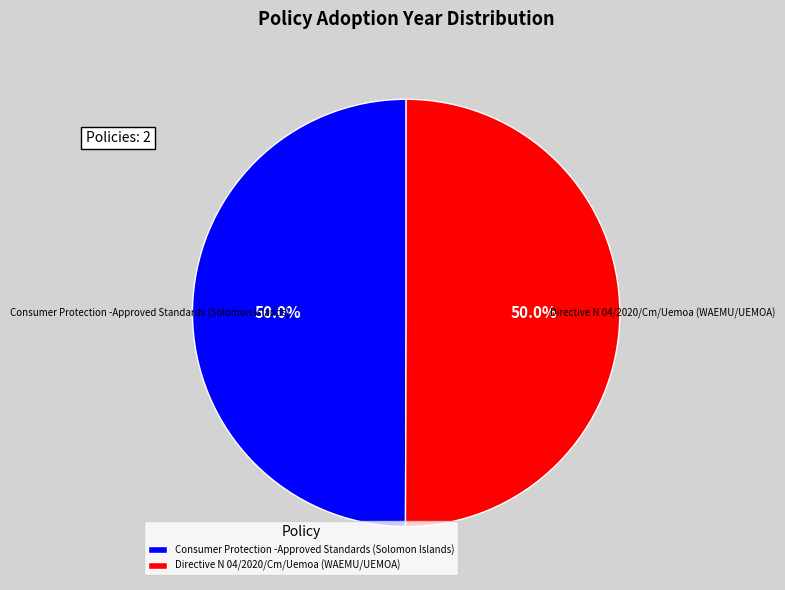

What percentage is NOT represented by Consumer Protection -Approved Standards (Solomon Islands)?

50.0%